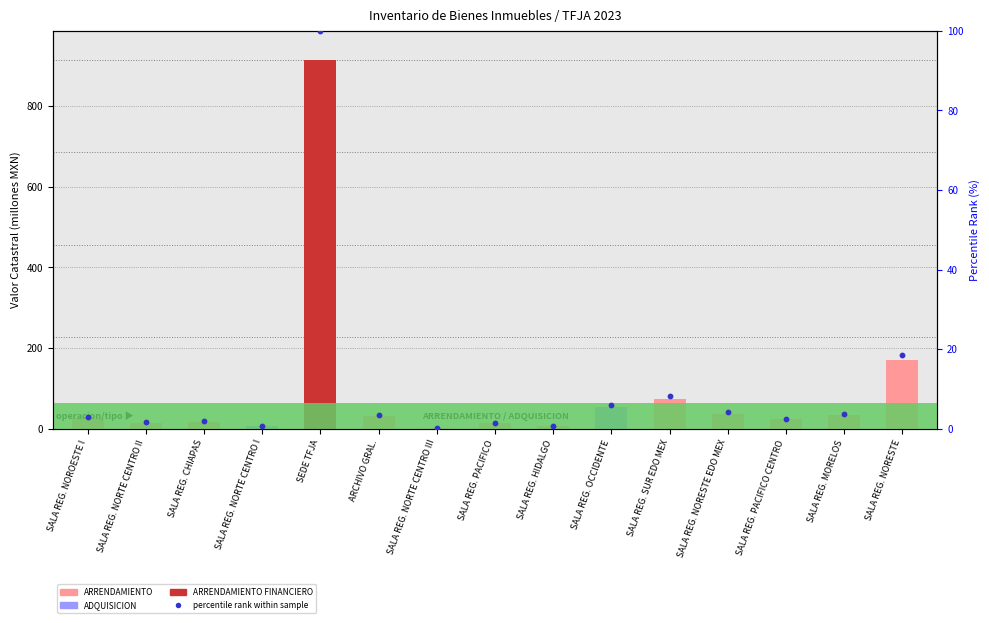

At how many categories does at least one series exceed 258?

1